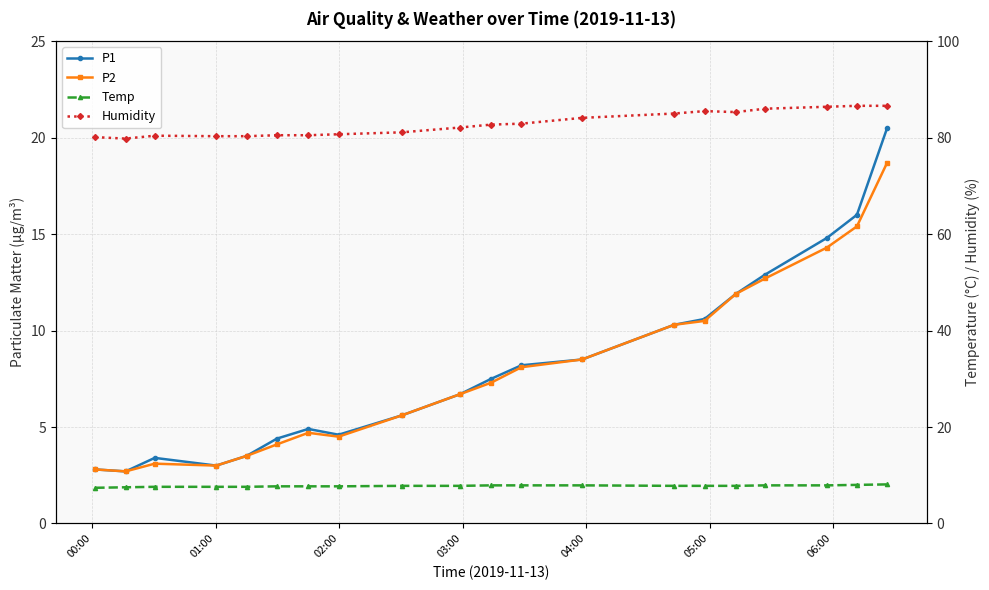

How many interior local valleys does the Humidity series have?

2